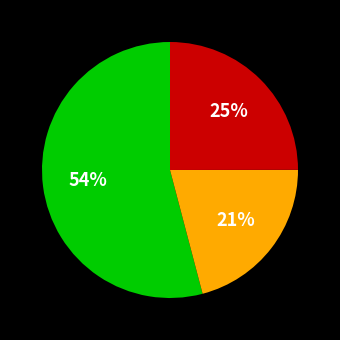

To the nearest percent, what is the difference between the largest and smallest slice percentages?

33%